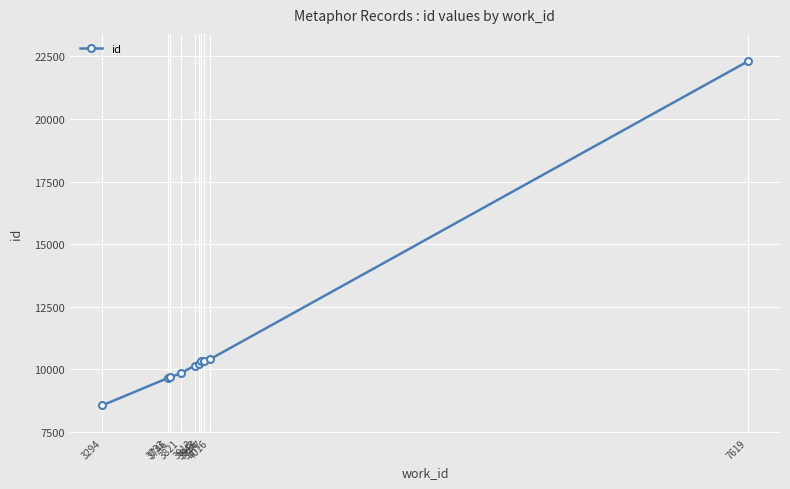

What is the sum of all values?

111426